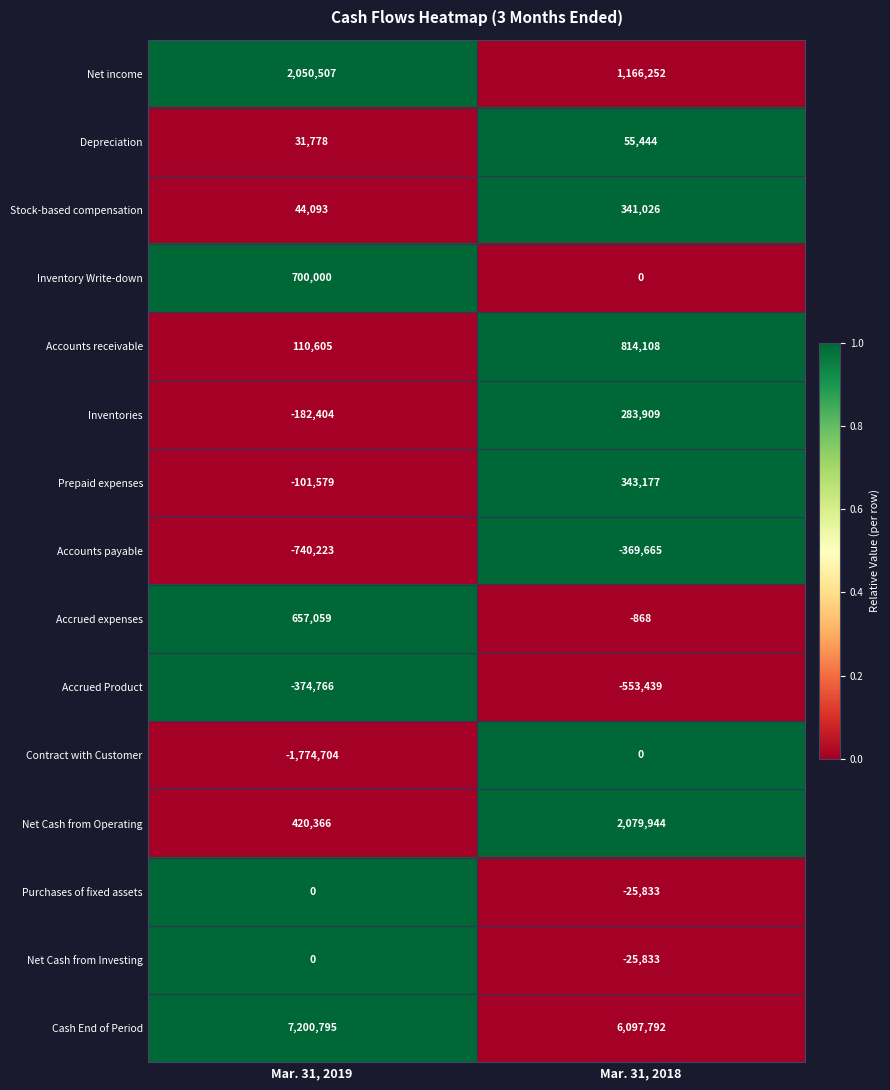

Reading left to right, what are all the values shown in this chart?

Net income: Mar. 31, 2019=2050507	Mar. 31, 2018=1166252
Depreciation: Mar. 31, 2019=31778	Mar. 31, 2018=55444
Stock-based compensation: Mar. 31, 2019=44093	Mar. 31, 2018=341026
Inventory Write-down: Mar. 31, 2019=700000	Mar. 31, 2018=0
Accounts receivable: Mar. 31, 2019=110605	Mar. 31, 2018=814108
Inventories: Mar. 31, 2019=-182404	Mar. 31, 2018=283909
Prepaid expenses: Mar. 31, 2019=-101579	Mar. 31, 2018=343177
Accounts payable: Mar. 31, 2019=-740223	Mar. 31, 2018=-369665
Accrued expenses: Mar. 31, 2019=657059	Mar. 31, 2018=-868
Accrued Product: Mar. 31, 2019=-374766	Mar. 31, 2018=-553439
Contract with Customer: Mar. 31, 2019=-1774704	Mar. 31, 2018=0
Net Cash from Operating: Mar. 31, 2019=420366	Mar. 31, 2018=2079944
Purchases of fixed assets: Mar. 31, 2019=0	Mar. 31, 2018=-25833
Net Cash from Investing: Mar. 31, 2019=0	Mar. 31, 2018=-25833
Cash End of Period: Mar. 31, 2019=7200795	Mar. 31, 2018=6097792